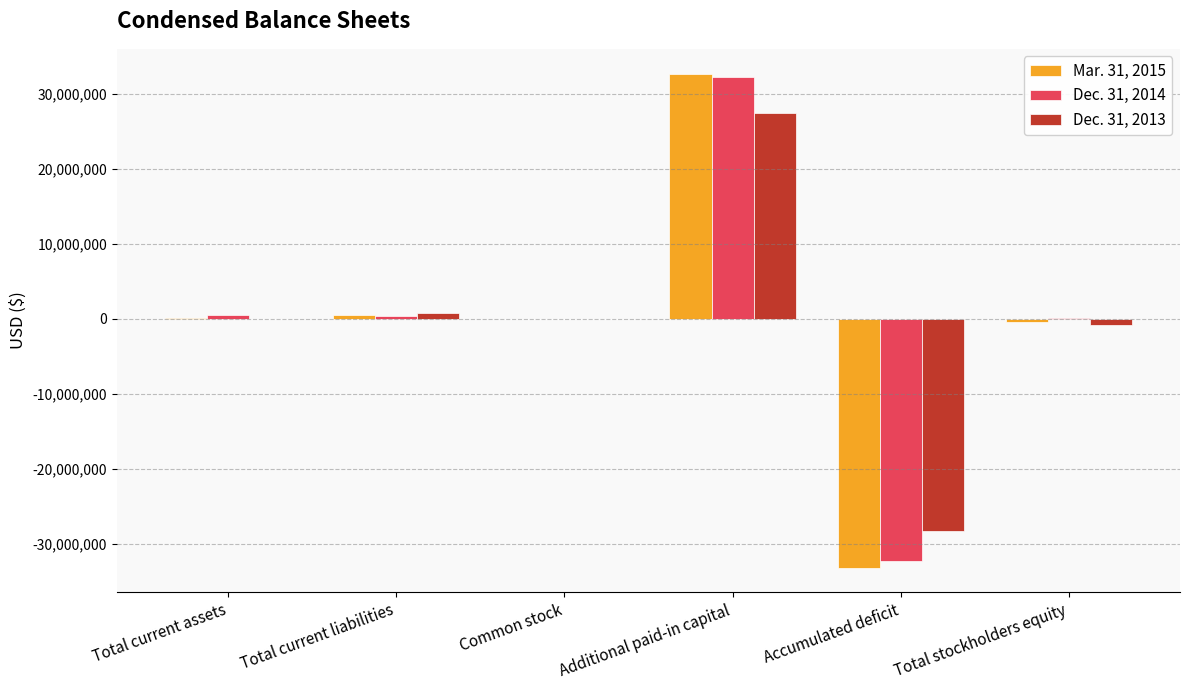

What is the sum of the Mar. 31, 2015 values at Accumulated deficit and Additional paid-in capital?

-462034